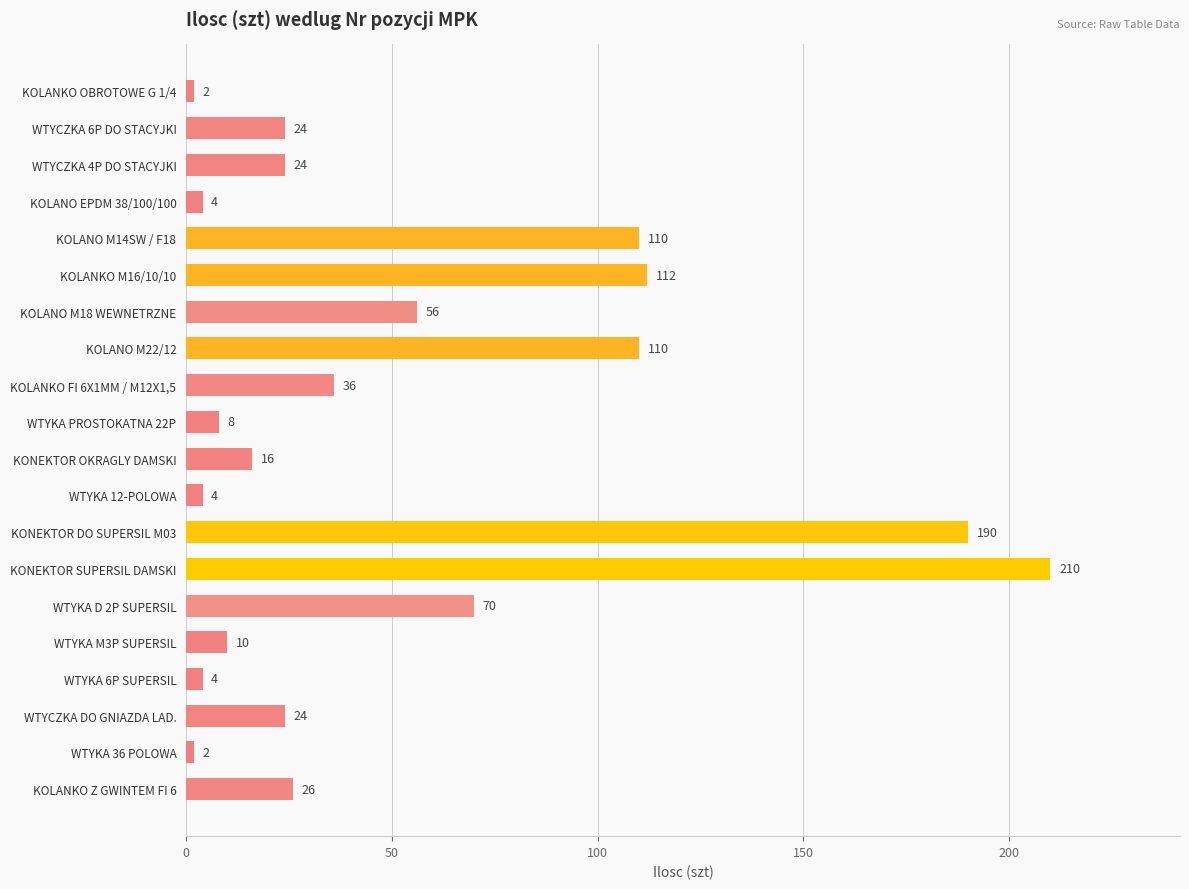

What is the label of the 1st bar from the top?

KOLANKO OBROTOWE G 1/4